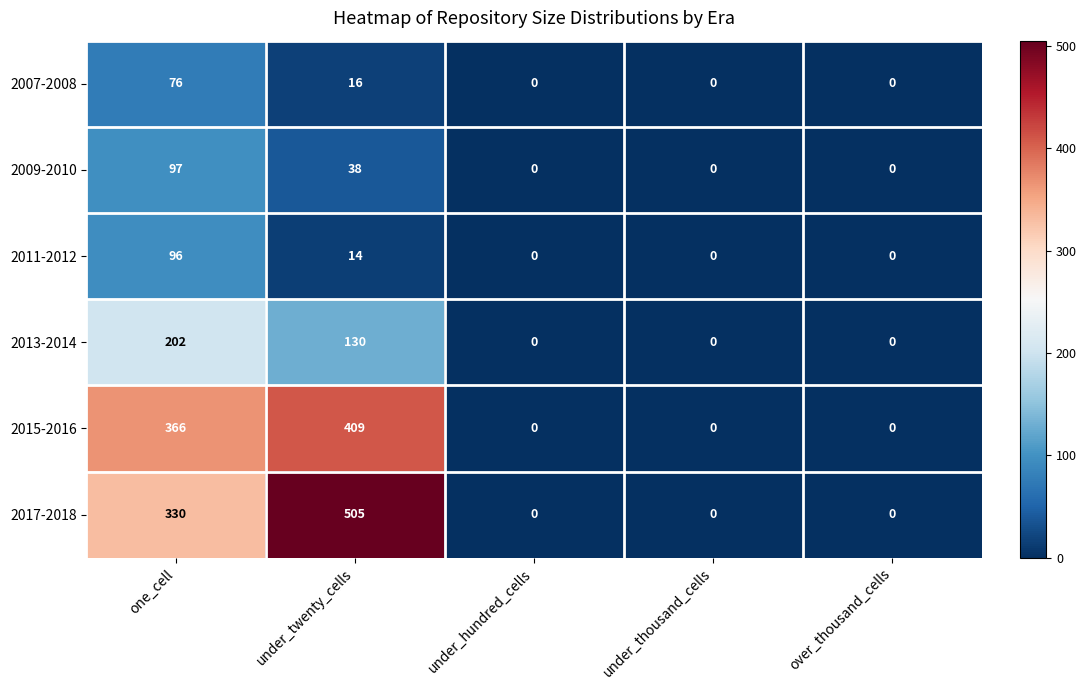

What is the difference between the 2013-2014 values at one_cell and over_thousand_cells?

202